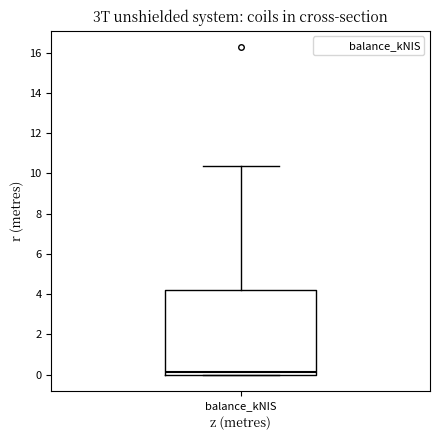

Where does the upper whisker of the box for balance_kNIS end on the y-axis? The values are not printed on the chart, so give them approximately, as read against the axis.

10.4